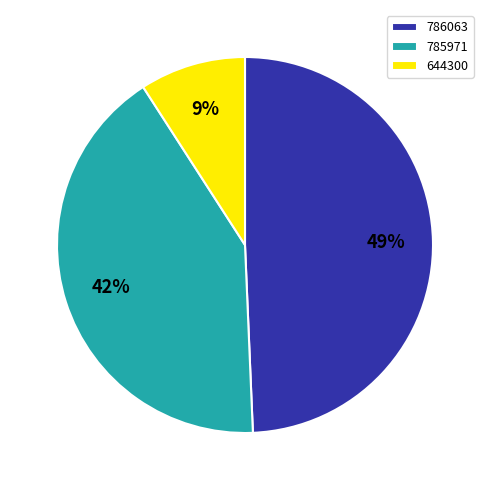

What percentage is the 786063 slice, to the nearest percent?

49%